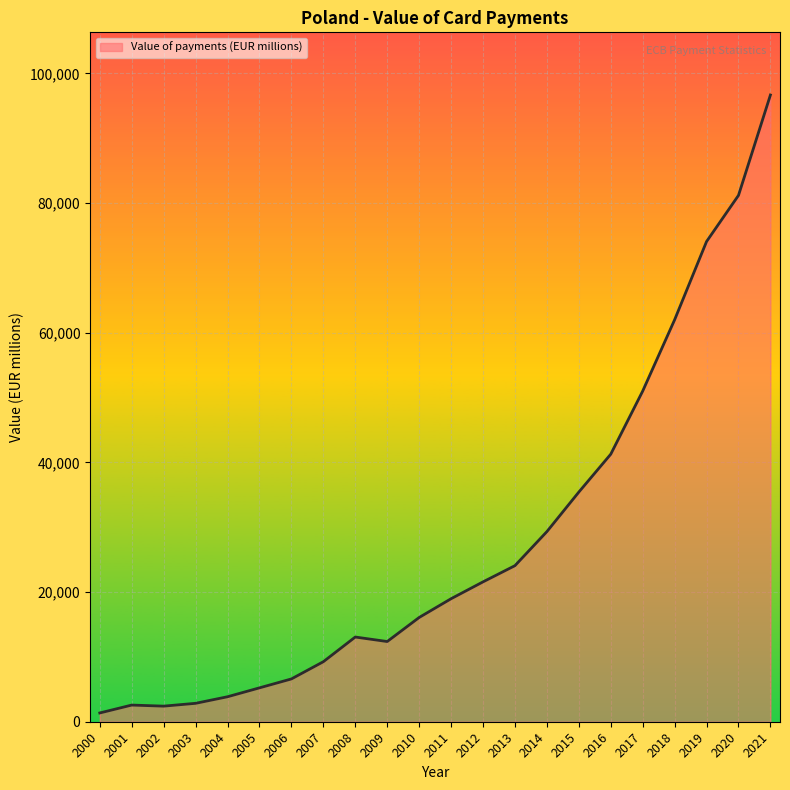

True or false: the data shows 61997.3 at 2018.

True